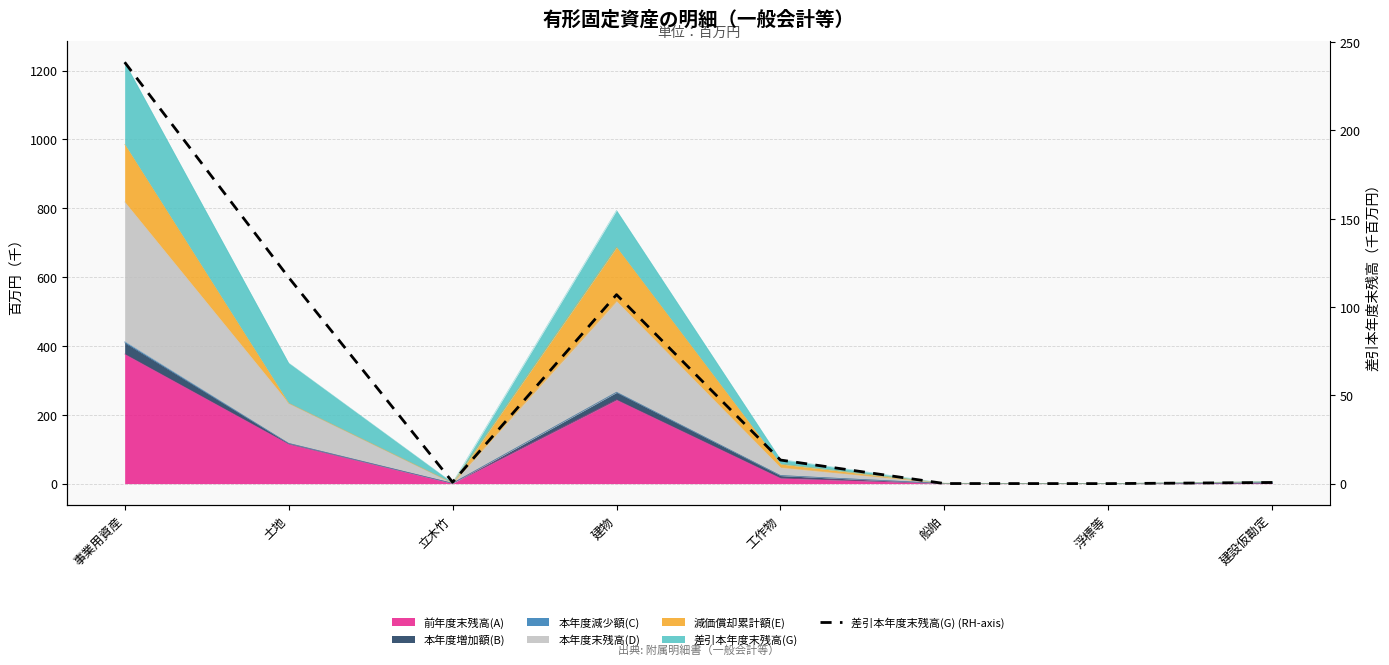

Where is the data nearest to the value 119?

土地